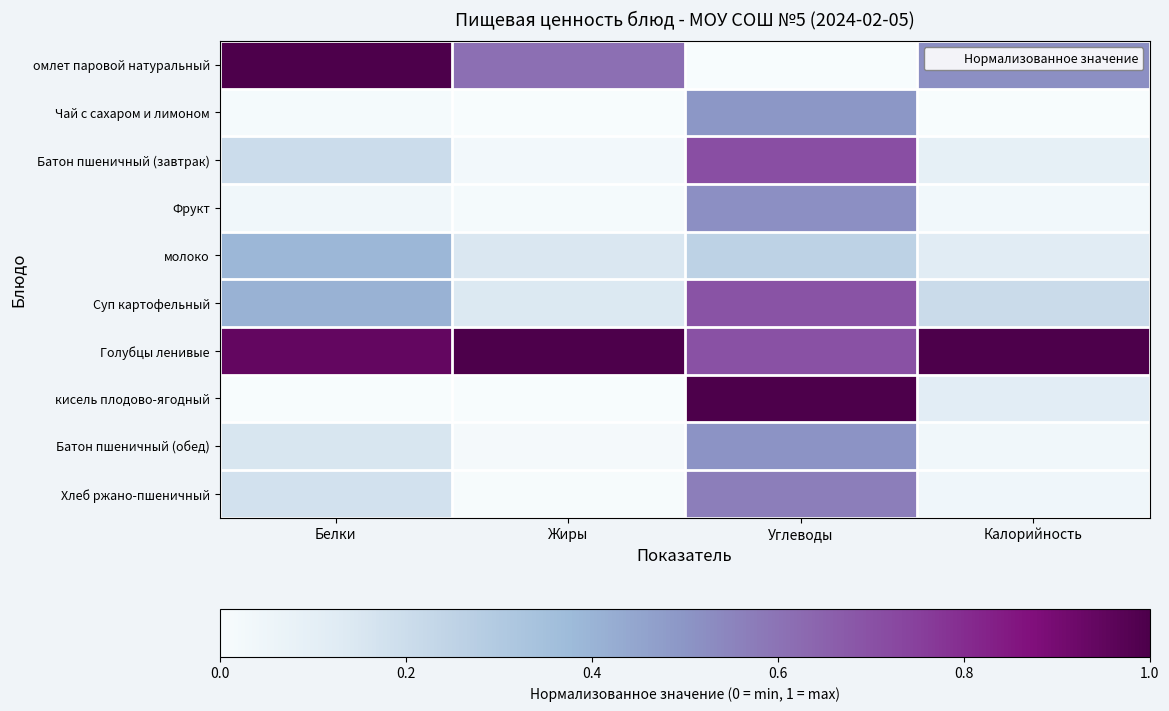

How many series are shown in this chart?

10